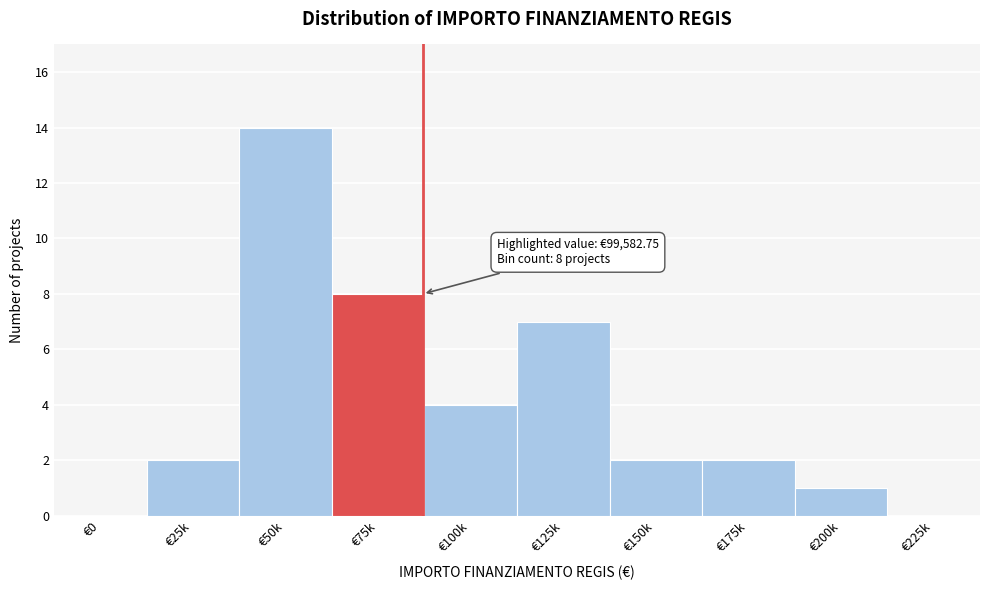

Reading left to right, transcribe all the data shown in this chart.

€0=0	€25k=2	€50k=14	€75k=8	€100k=4	€125k=7	€150k=2	€175k=2	€200k=1	€225k=0